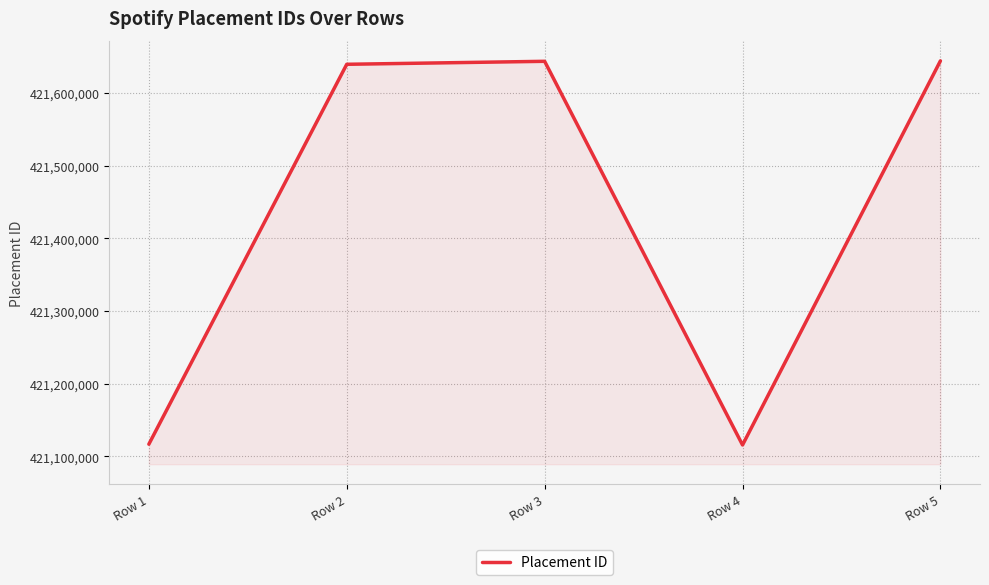

Where is the first local minimum?

Row 4